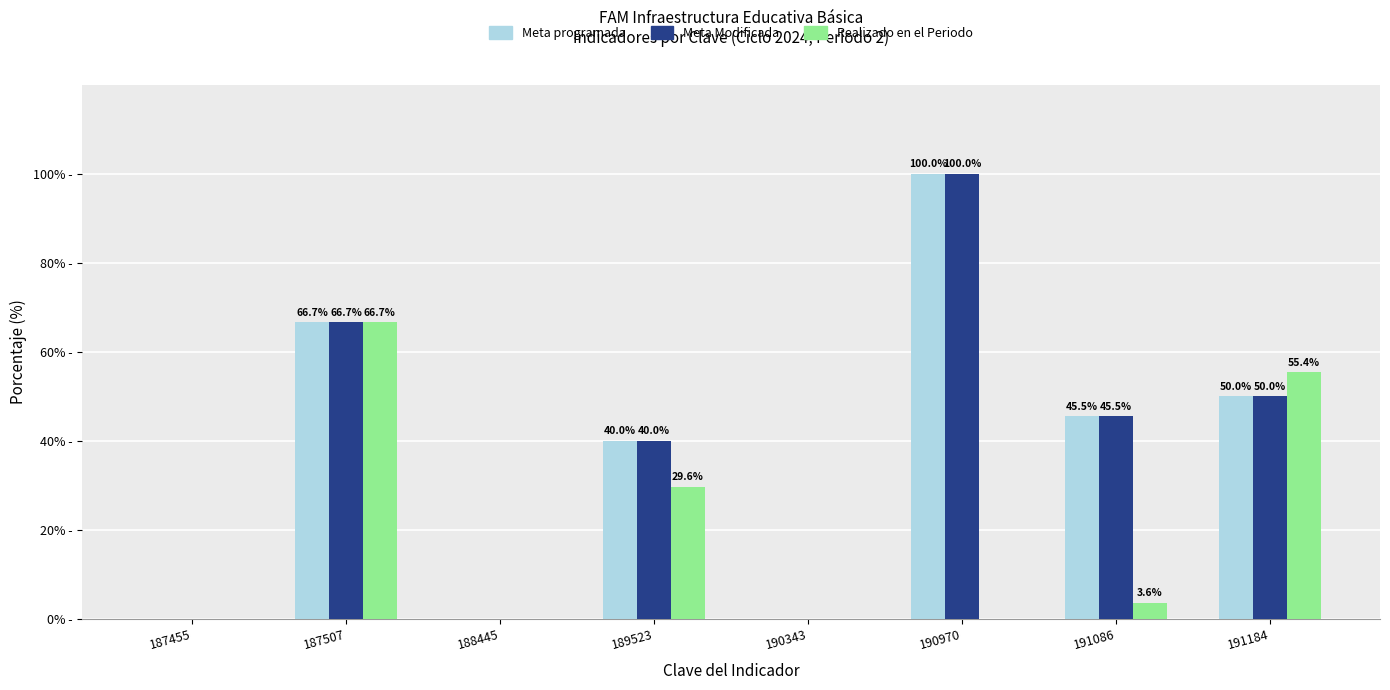

At which label does Meta Modificada first exceed 45?

187507